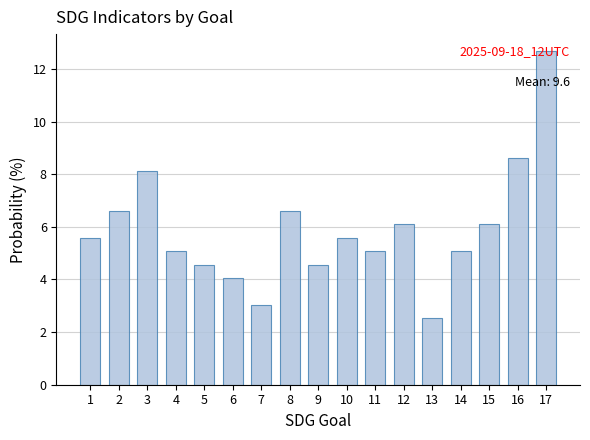

What value does the data have at 16?

8.6